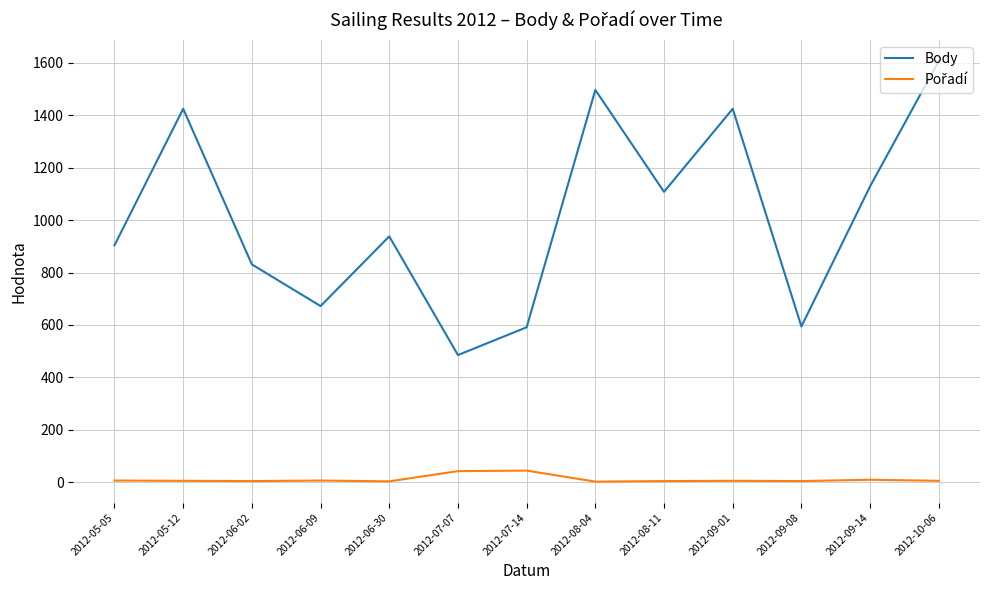

The value of Body at 2012-10-06 is 913. True or false?

False